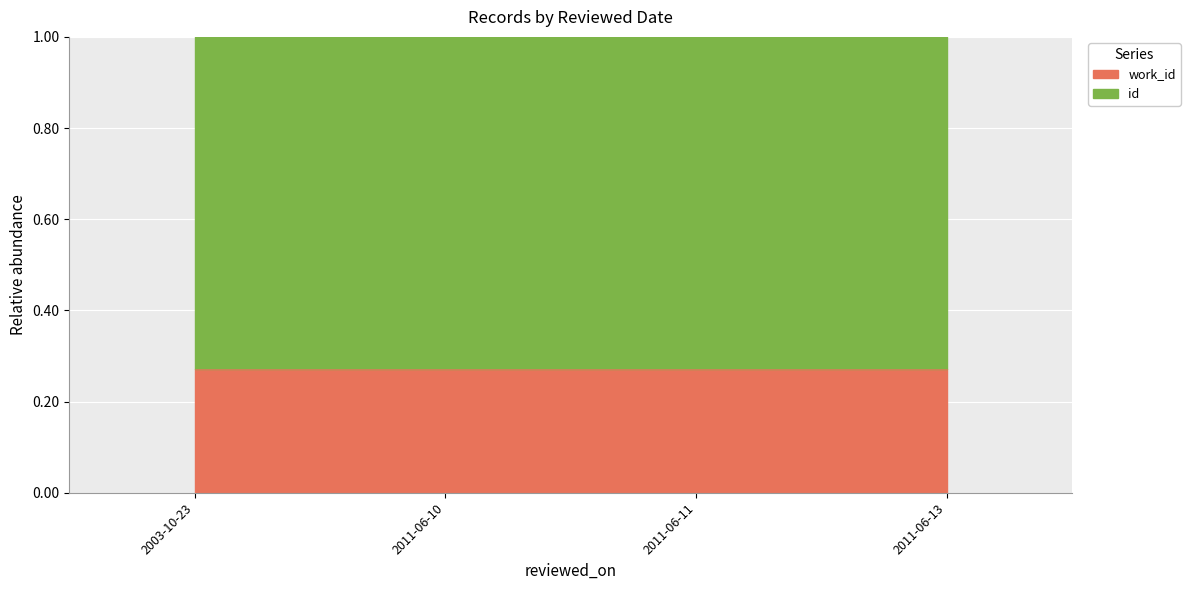

Rank the categories by value from lowest to highest.

2011-06-11, 2011-06-13, 2011-06-10, 2003-10-23